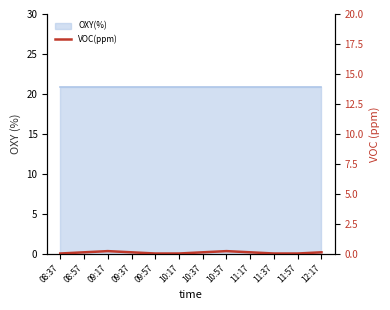

Is it true that the value at 10:37 is 0.2?

False